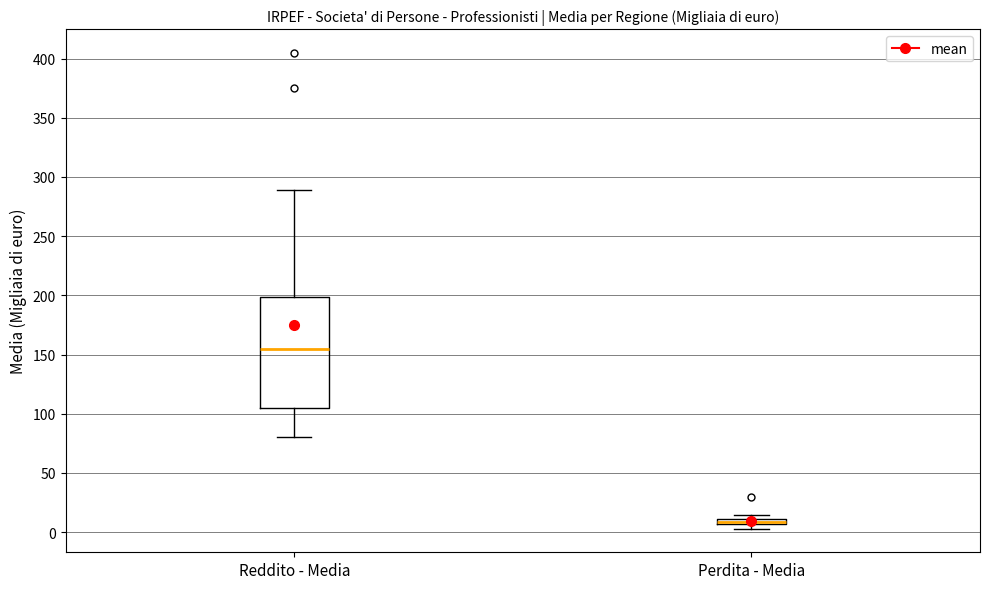

Comparing the boxes themselves (not the whiskers), which one is the tallest?

Reddito - Media